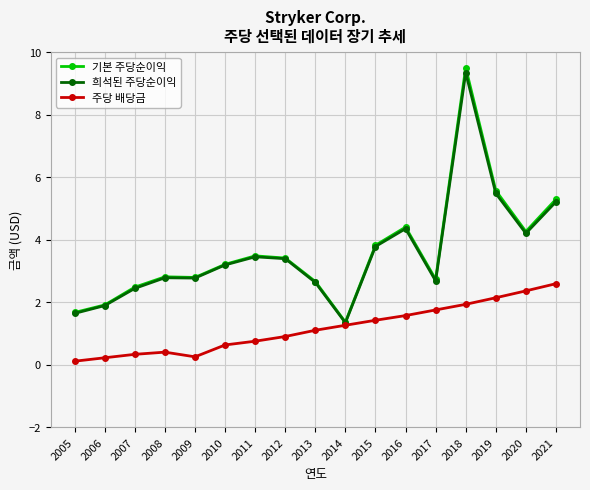

What is the difference between the maximum and minimum values in the 주당 배당금 series?

2.5